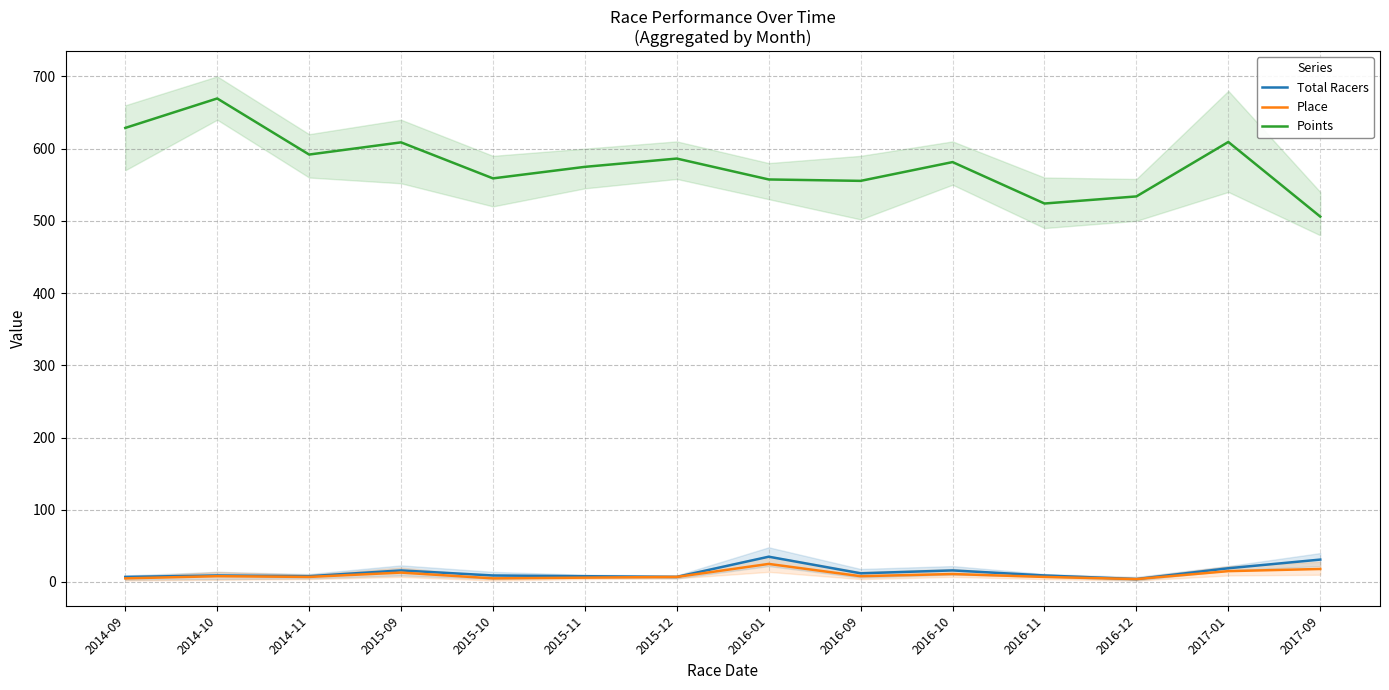

What is the spread (max minus min) of values at 2016-09?

547.4